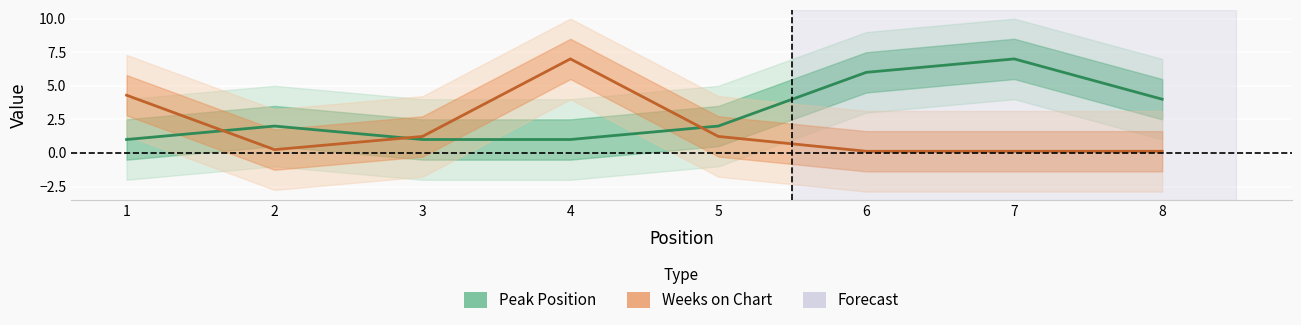

Is it true that Weeks on Chart equals 0.1 at 7?

True